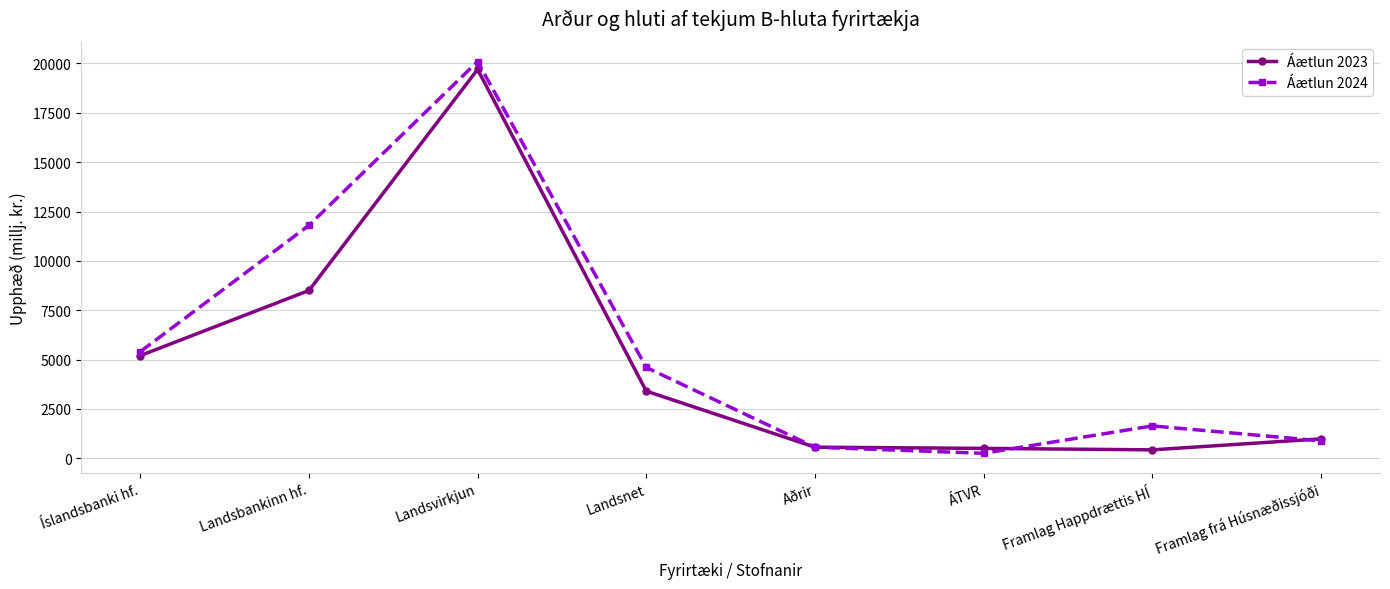

What is the difference between the highest and lowest values at Landsbankinn hf.?

3300